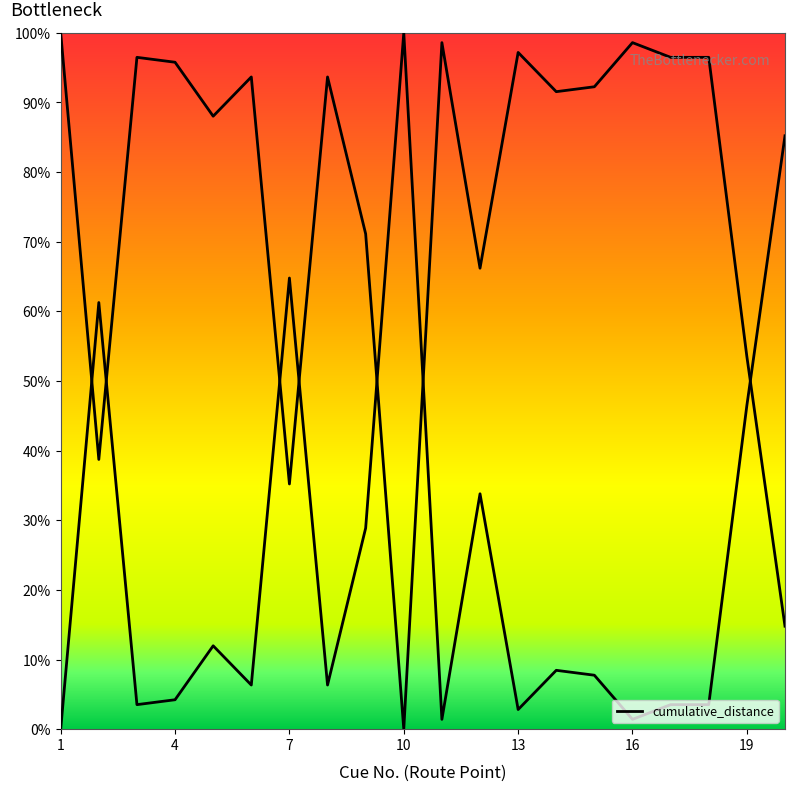

Which category has the highest value across all series?

10